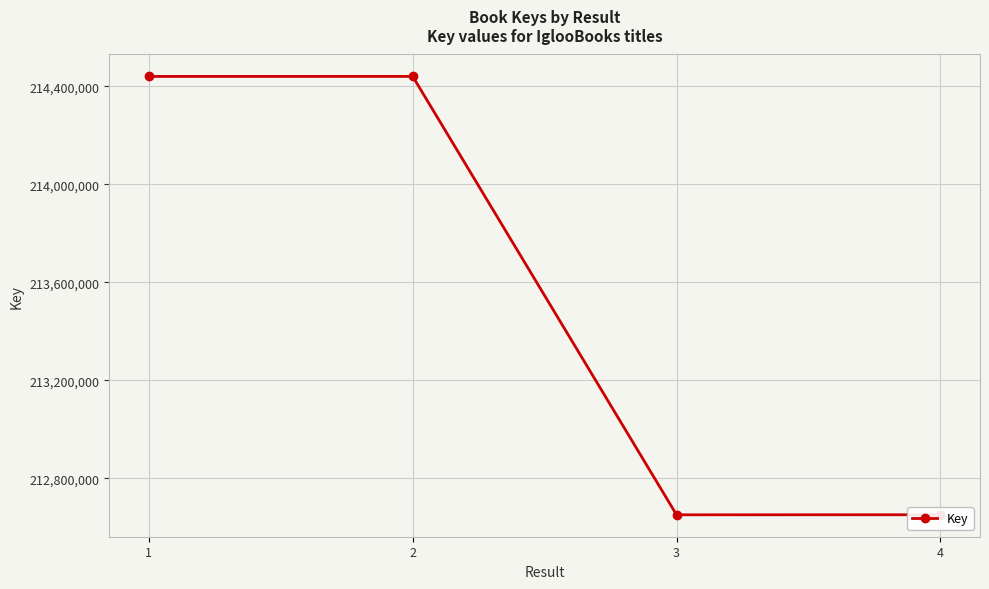

What is the smallest value displayed?

212651736